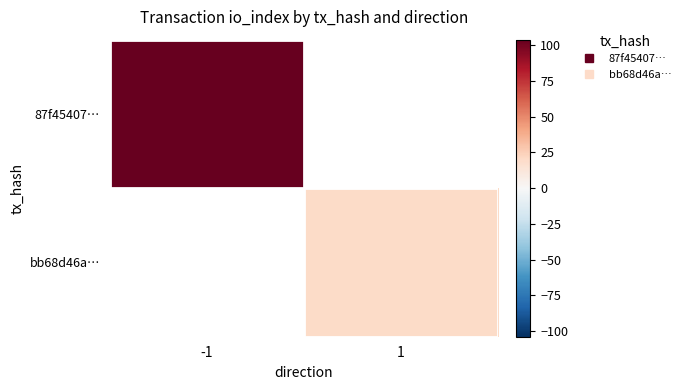

Which has a higher value, 1 or -1?

-1